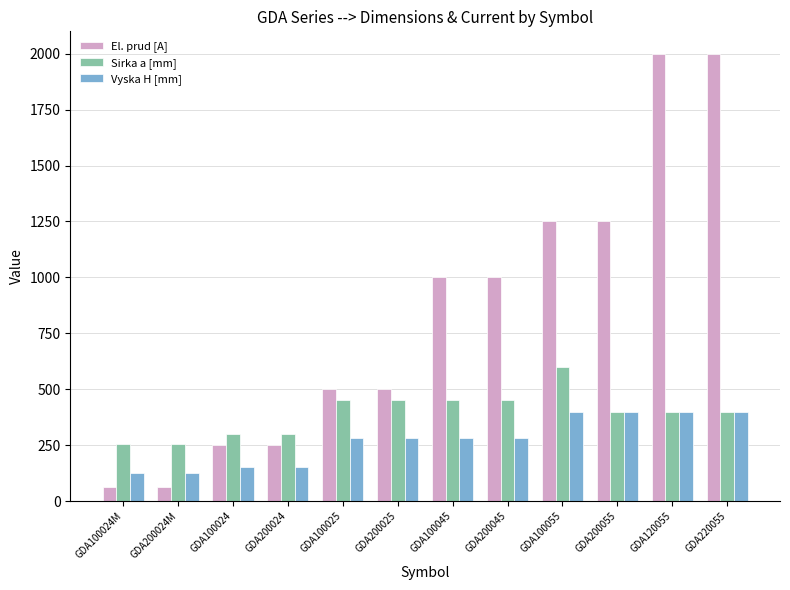

Does the chart contain any negative values?

No